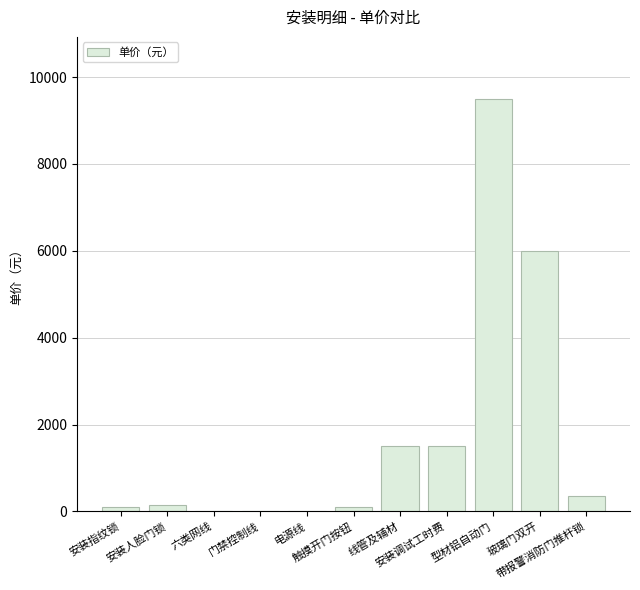

What is the greatest value displayed?

9500